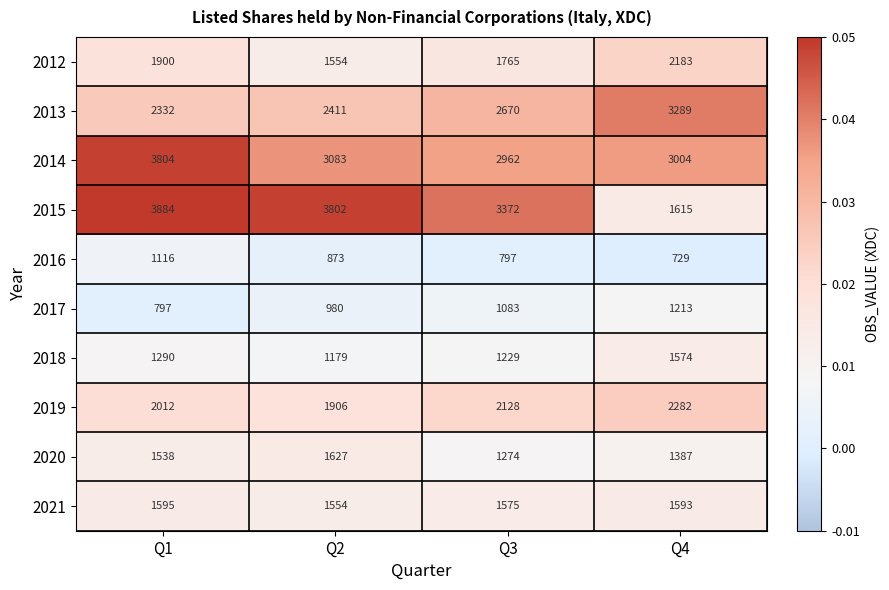

Is it true that 2014 equals 876 at Q4?

False